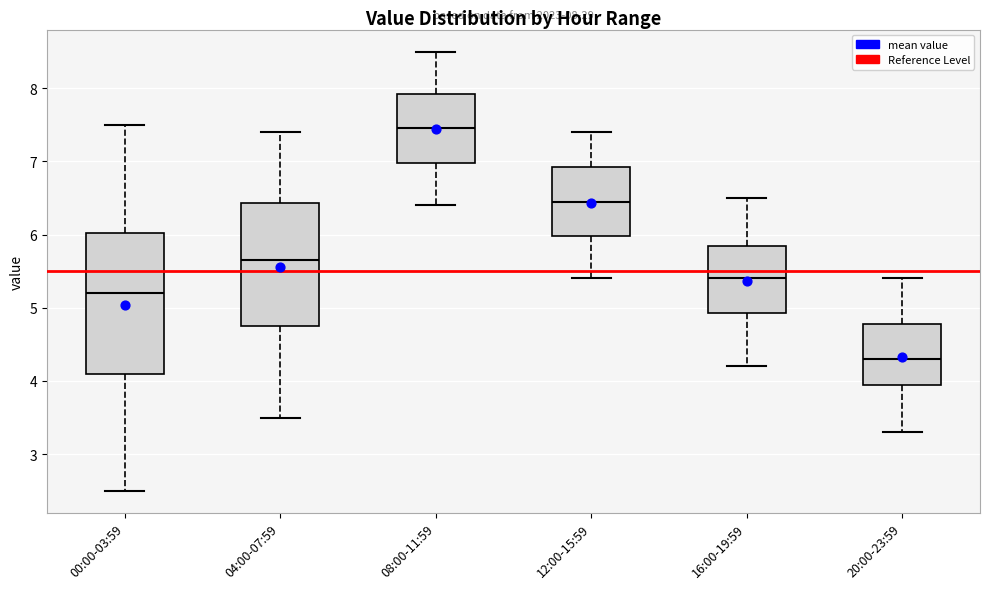

Comparing the boxes themselves (not the whiskers), which one is the tallest?

00:00-03:59